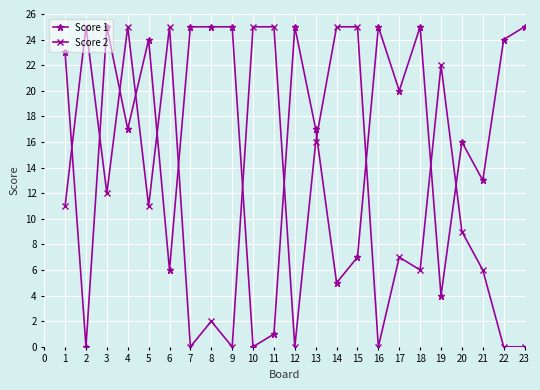

How many lines are shown in the chart?

2